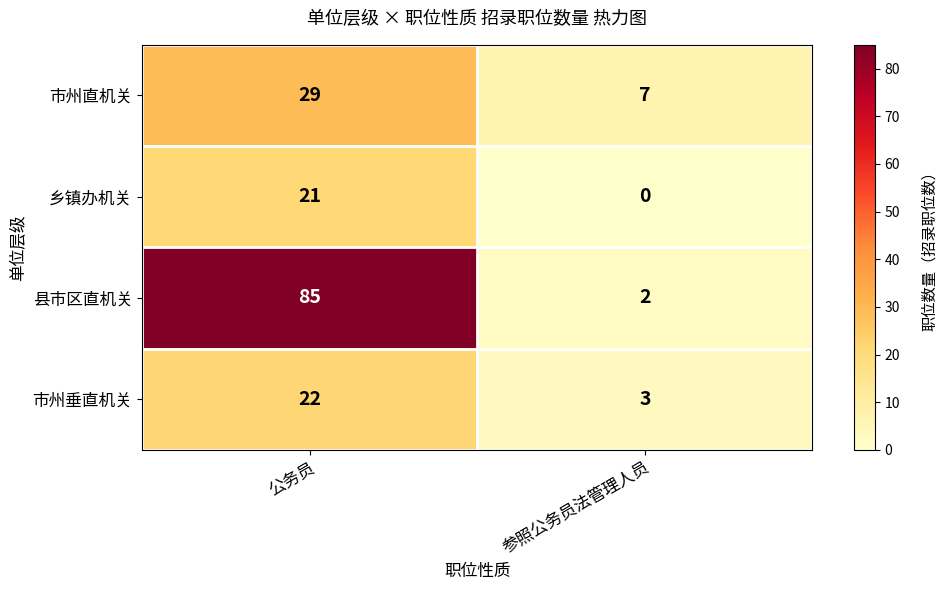

The 乡镇办机关 series shows 0 at 参照公务员法管理人员. True or false?

True